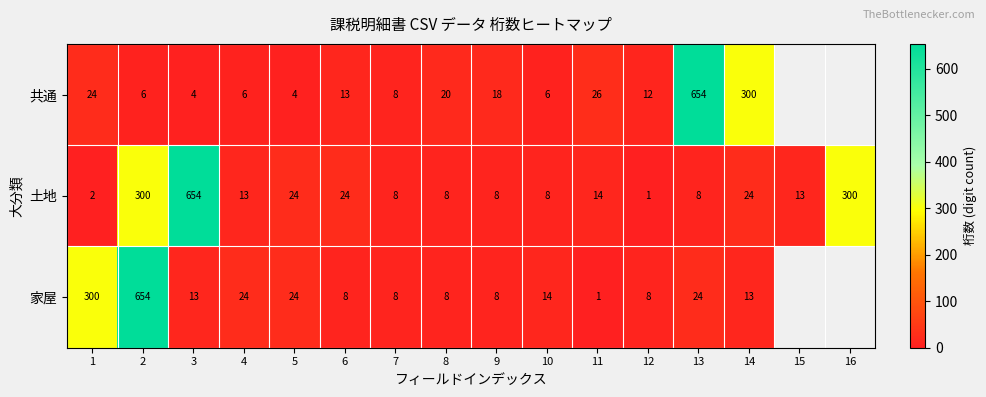

The value of 土地 at 4 is 20. True or false?

False